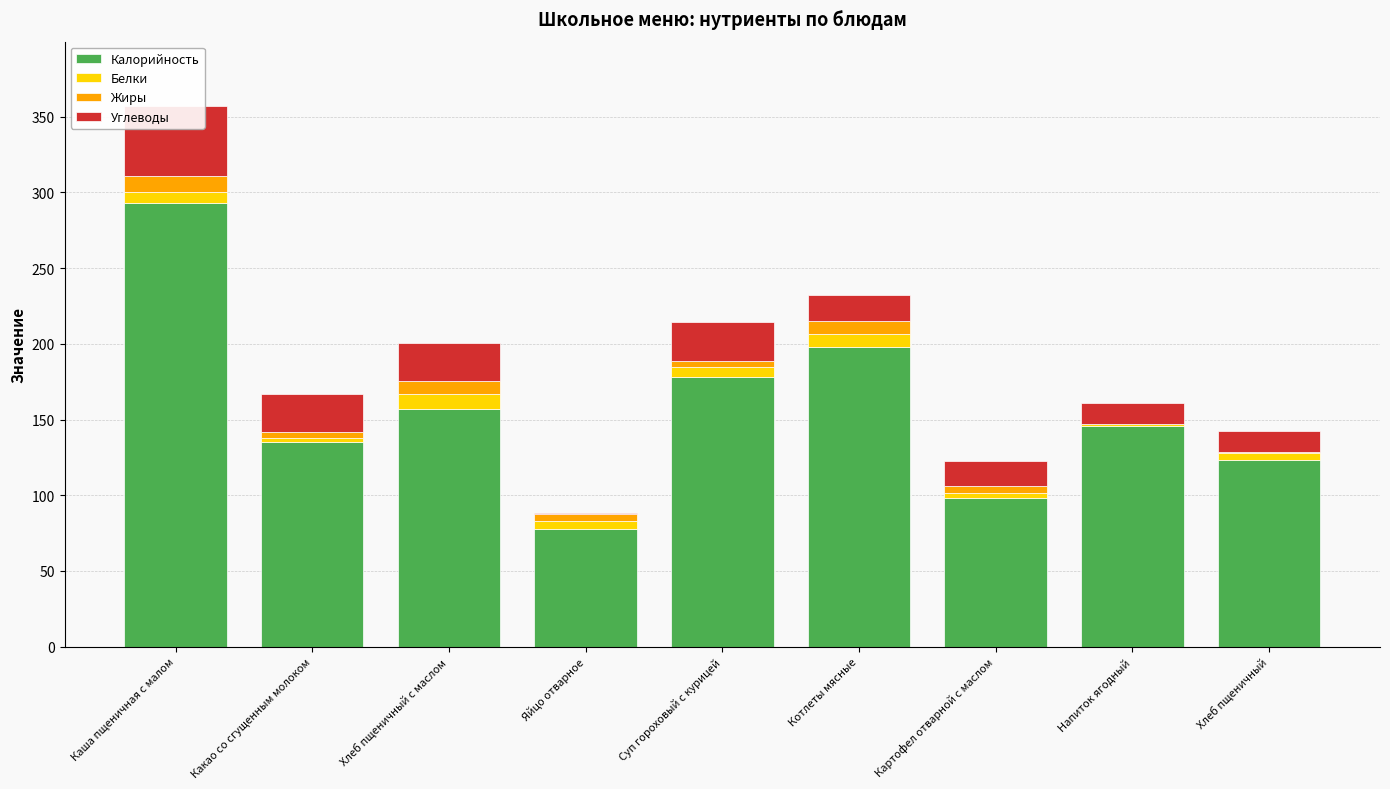

Read the Жиры value at Яйцо отварное.

4.6